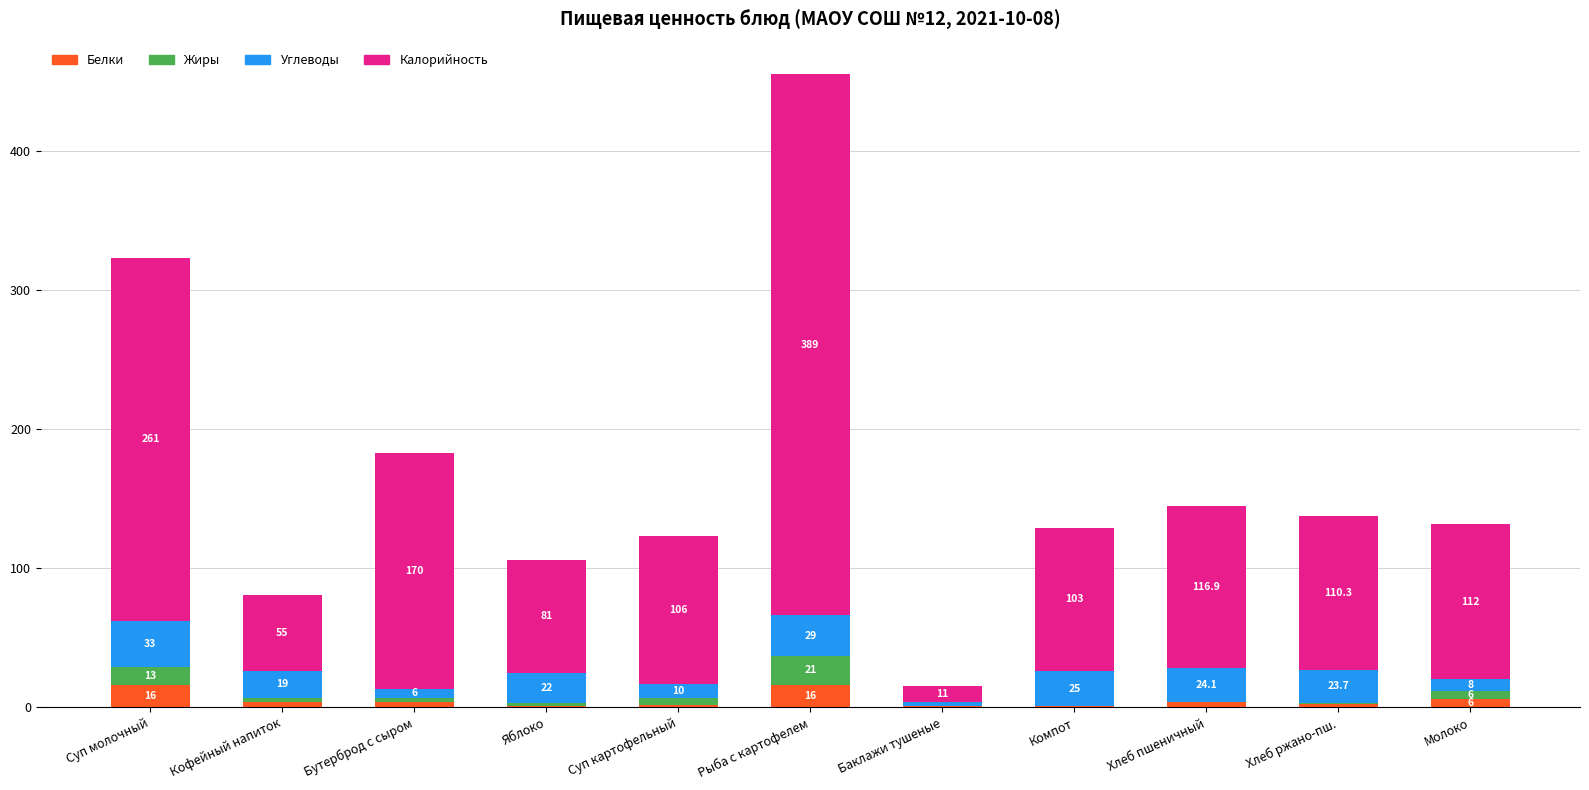

What is the maximum value for Белки?

16.0